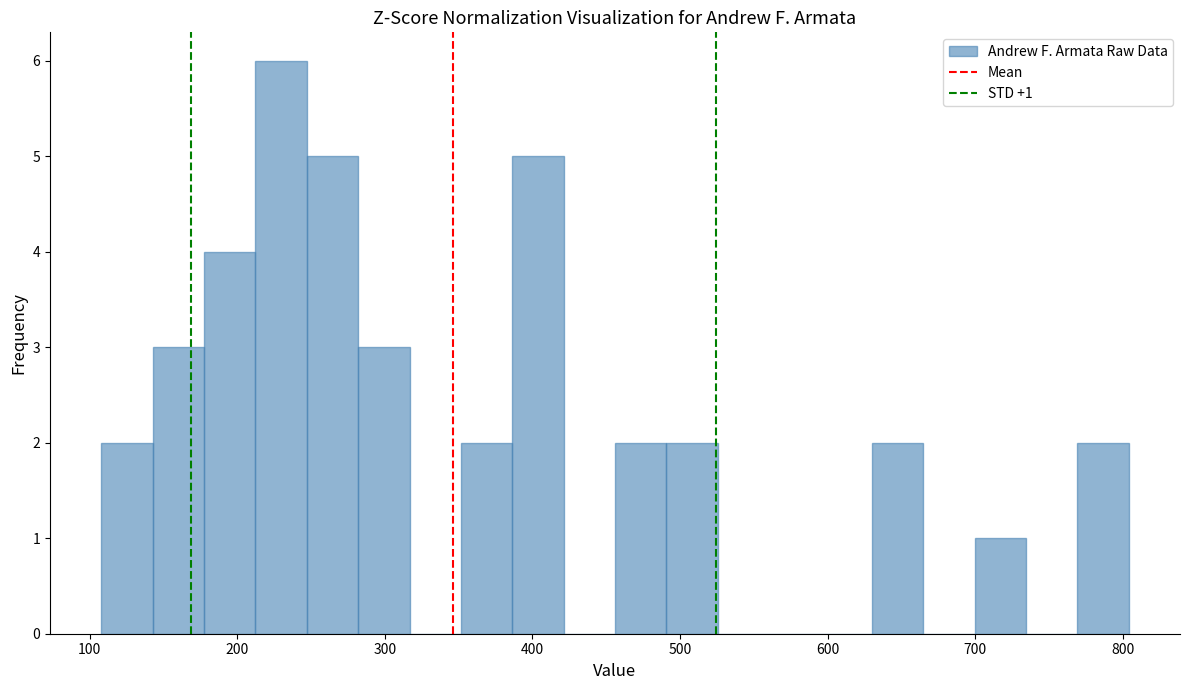

Read against the x-axis, roughly where is the centre of the tallest bar?

230